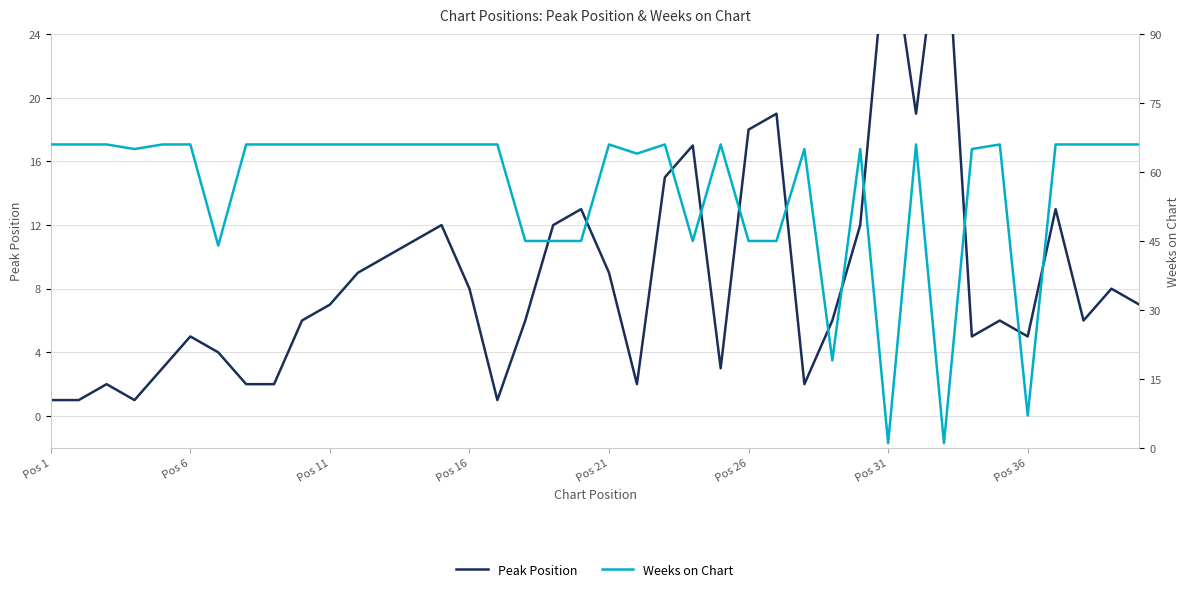

What is the value of the Peak Position point at the 25th from the left?

3